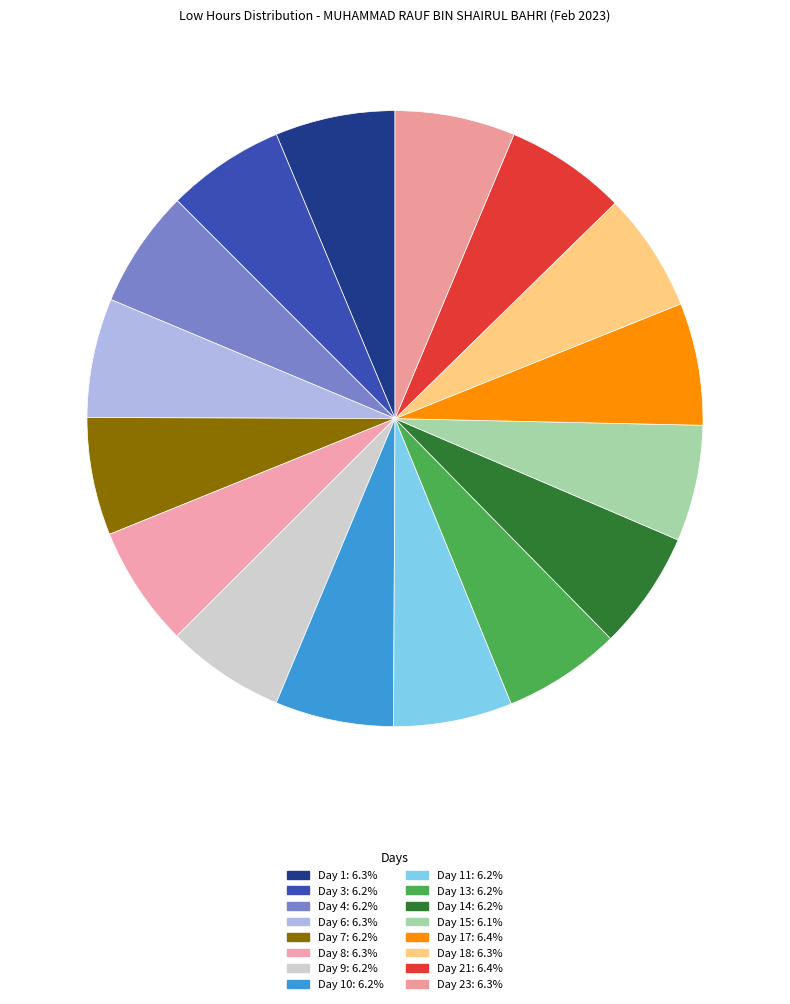

How many segments does this pie chart have?

16